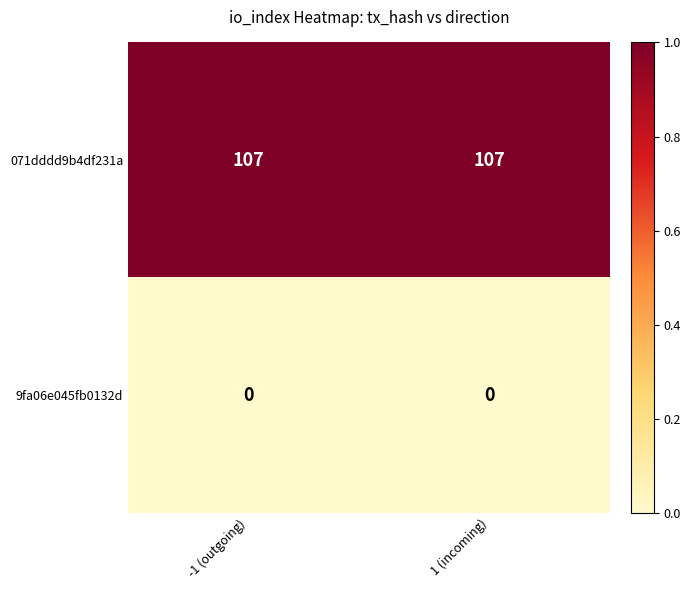

Rank the series by their maximum value, from highest to lowest.

071dddd9b4df231a, 9fa06e045fb0132d